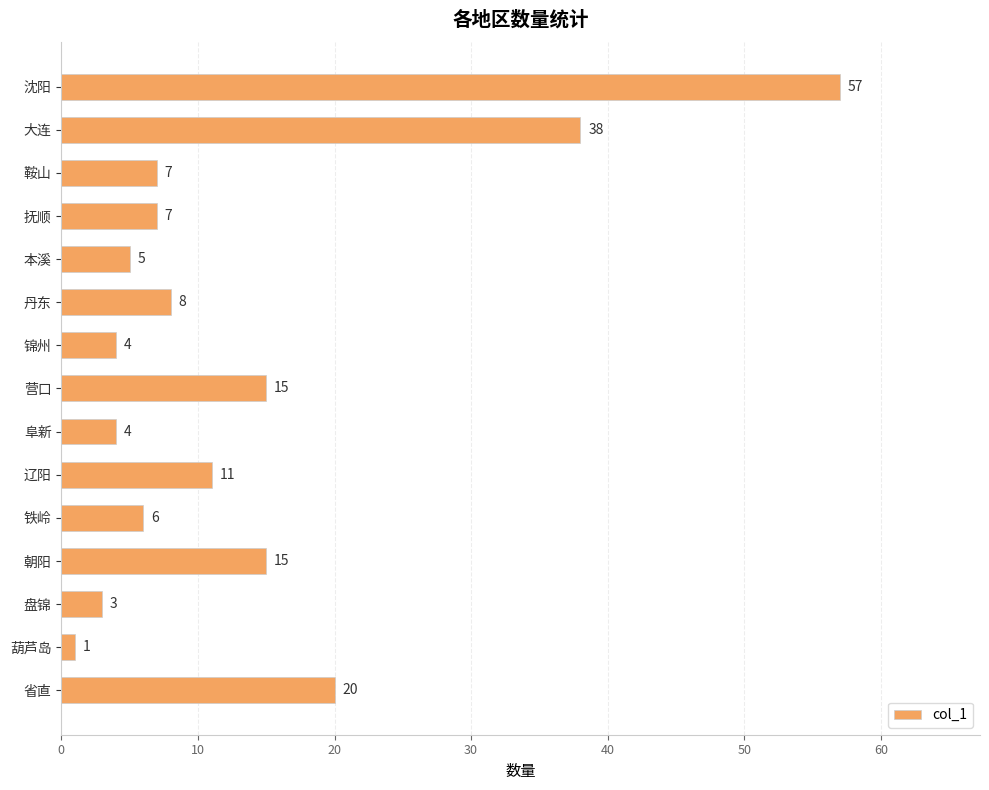

How many series are shown in this chart?

1